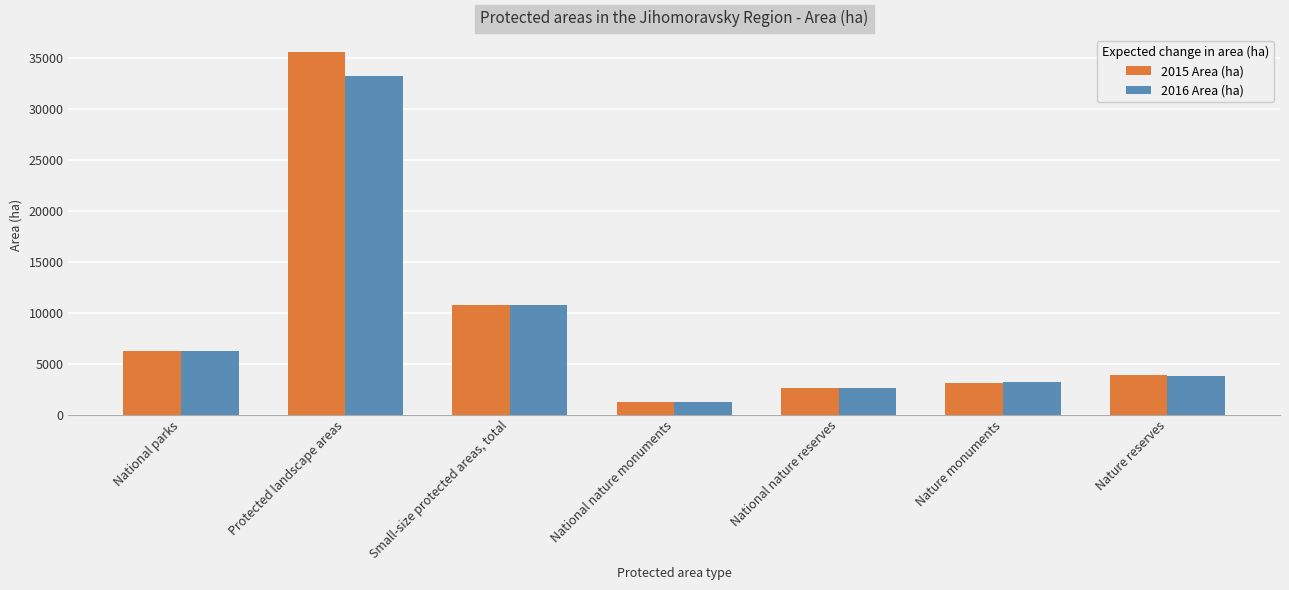

True or false: 2016 Area (ha) has a value of 3777.8 at Nature reserves.

True